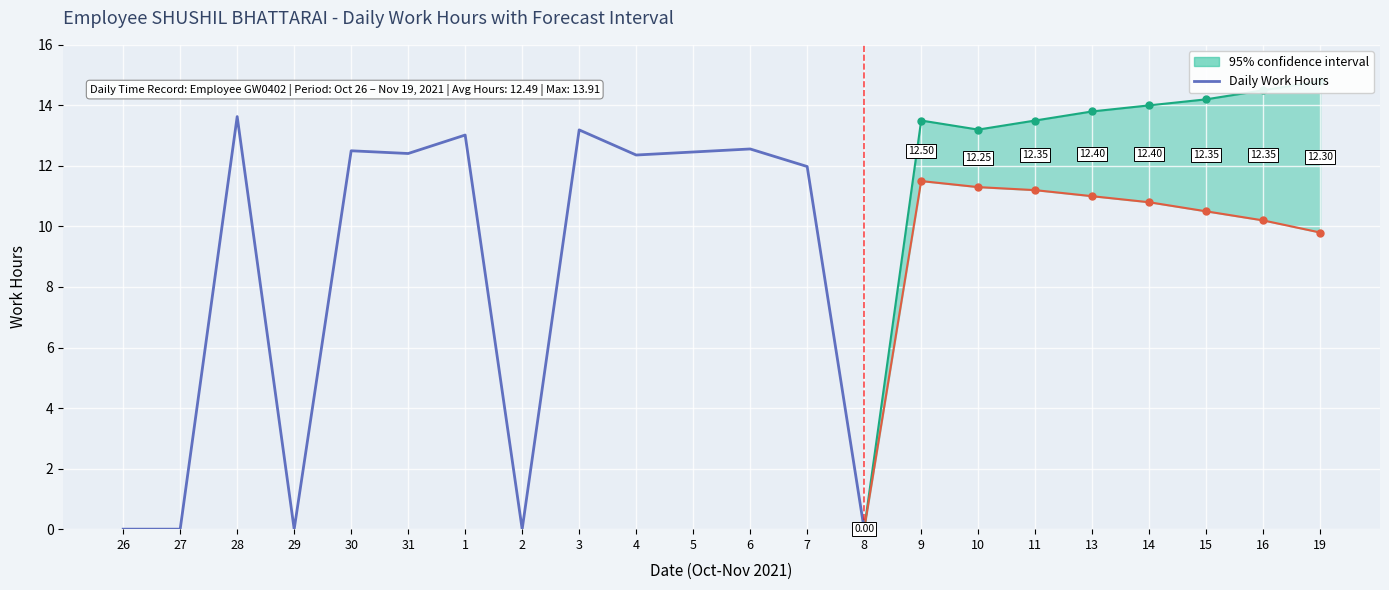

Reading right to left, what are all the values shown in this chart?

0.0	12.0	12.6	12.5	12.4	13.2	0.0	13.0	12.4	12.5	0.0	13.6	0.0	0.0